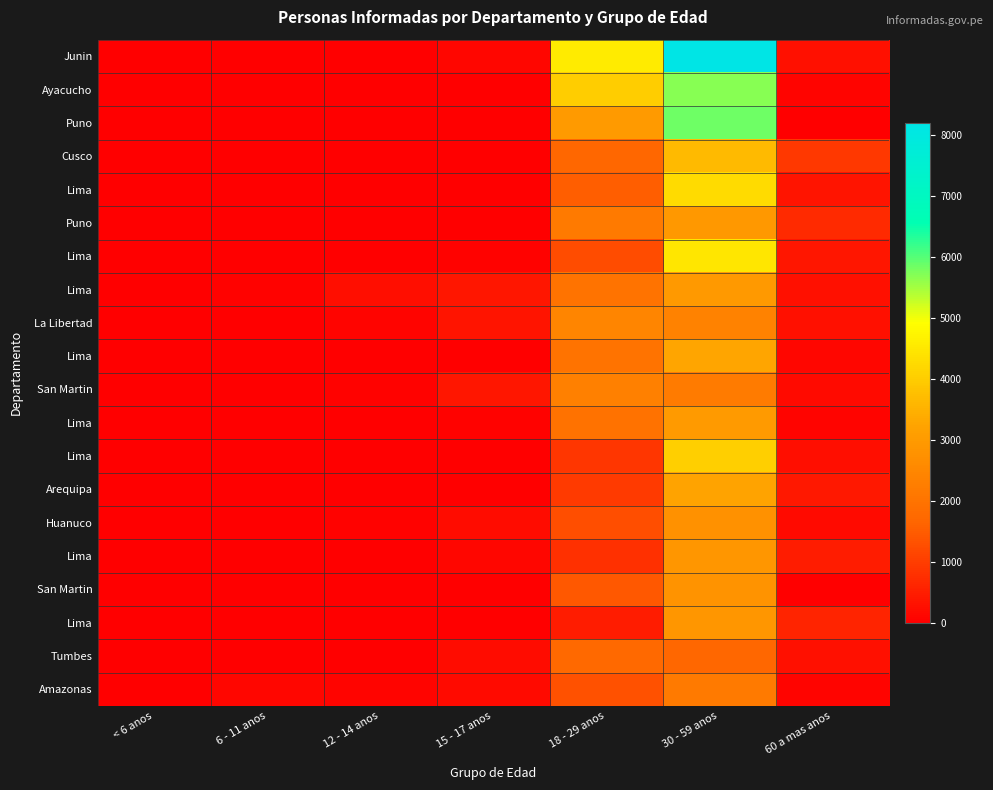

At how many categories does at least one series exceed 131?

5